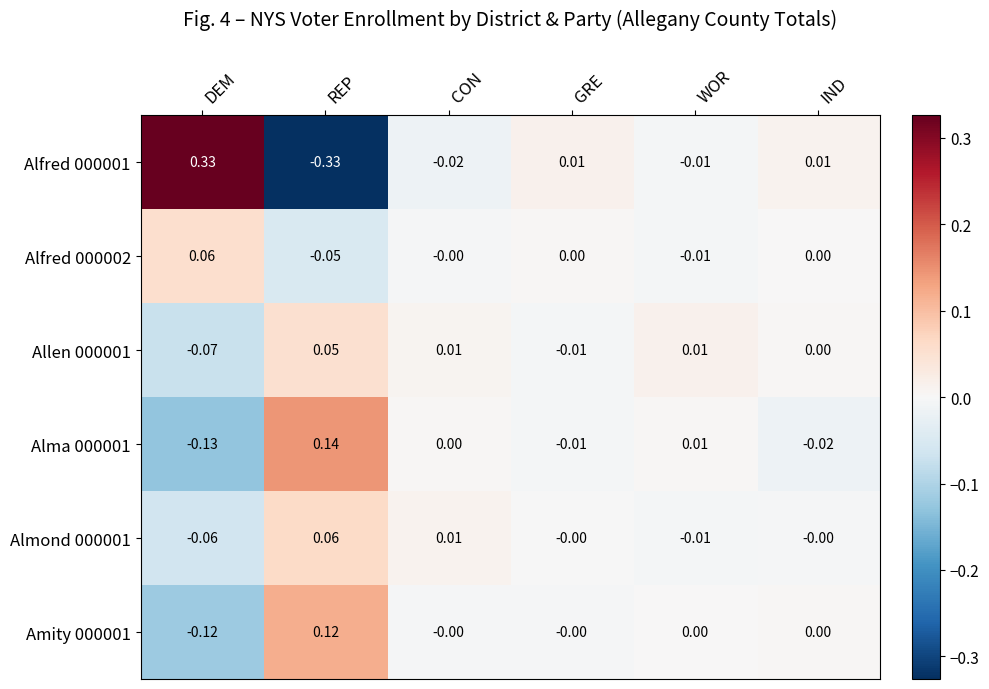

Which series has the largest range (max minus min)?

Alfred 000001